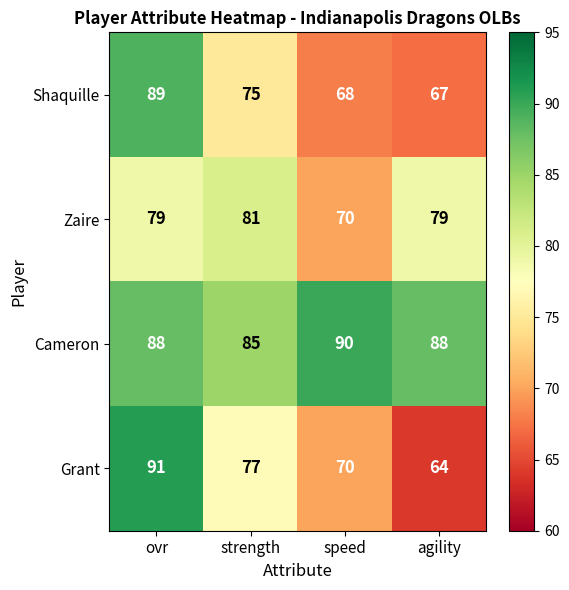

Where is Shaquille nearest to the value 78?

strength